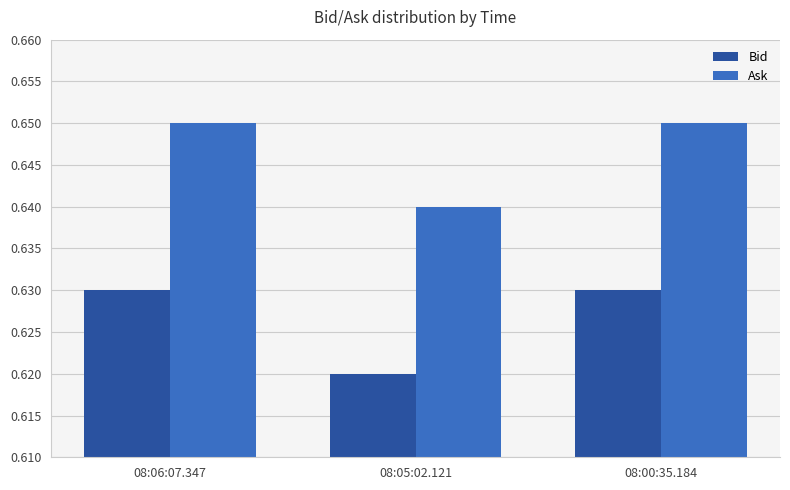

How many Bid values are between 0 and 1?

3